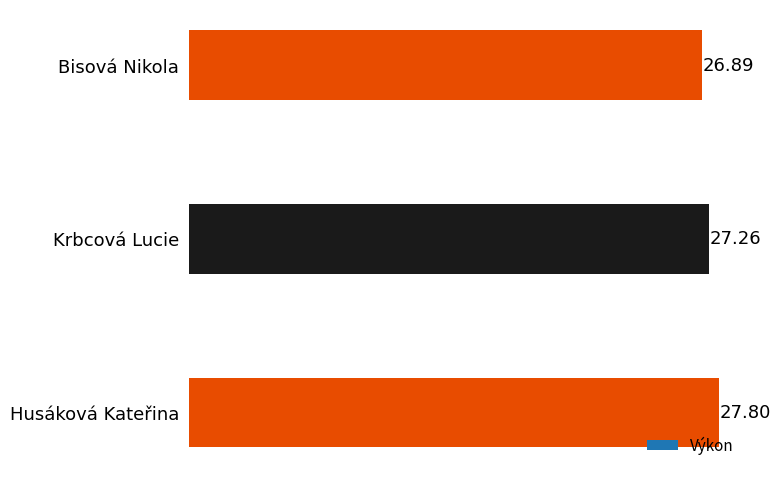

What is the difference between the maximum and second lowest values?

0.5